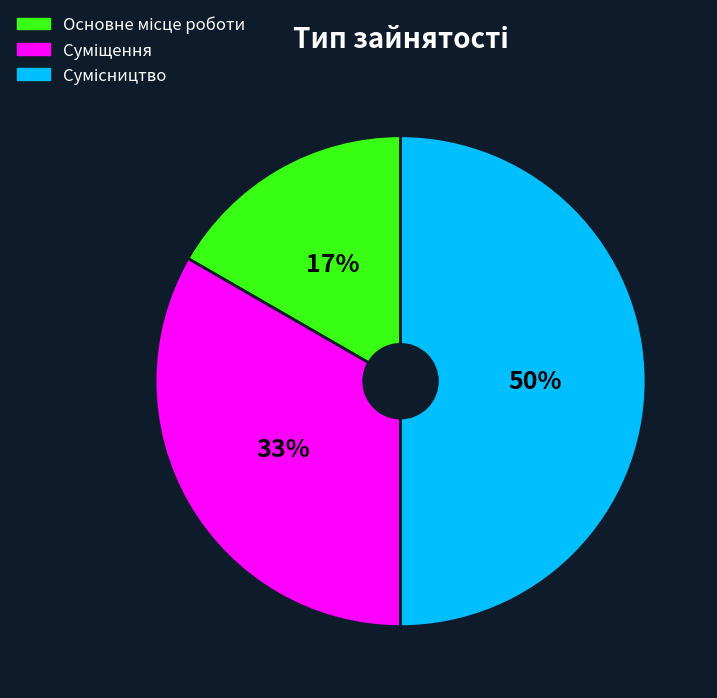

To the nearest percent, what is the average slice percentage?

33%